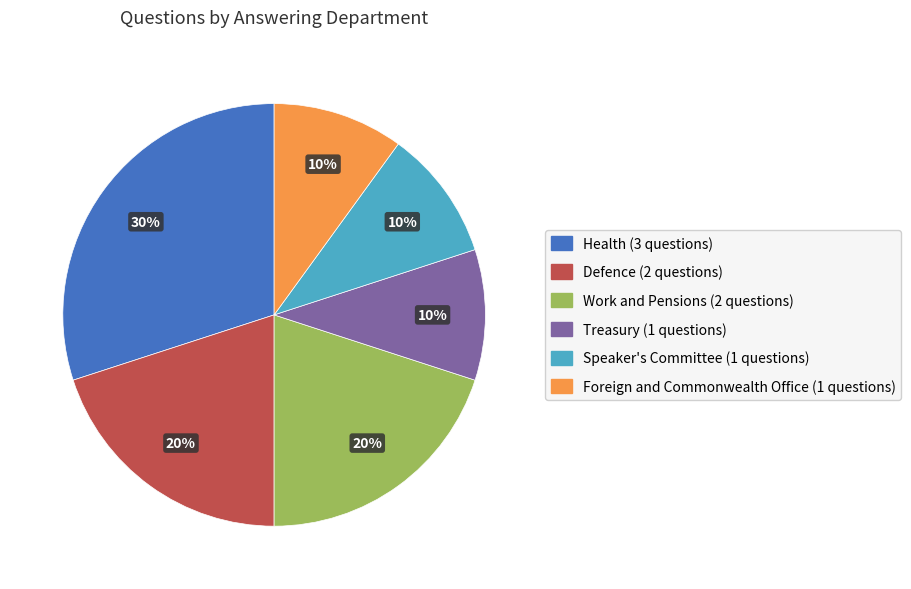

Is there a majority slice in this chart?

No